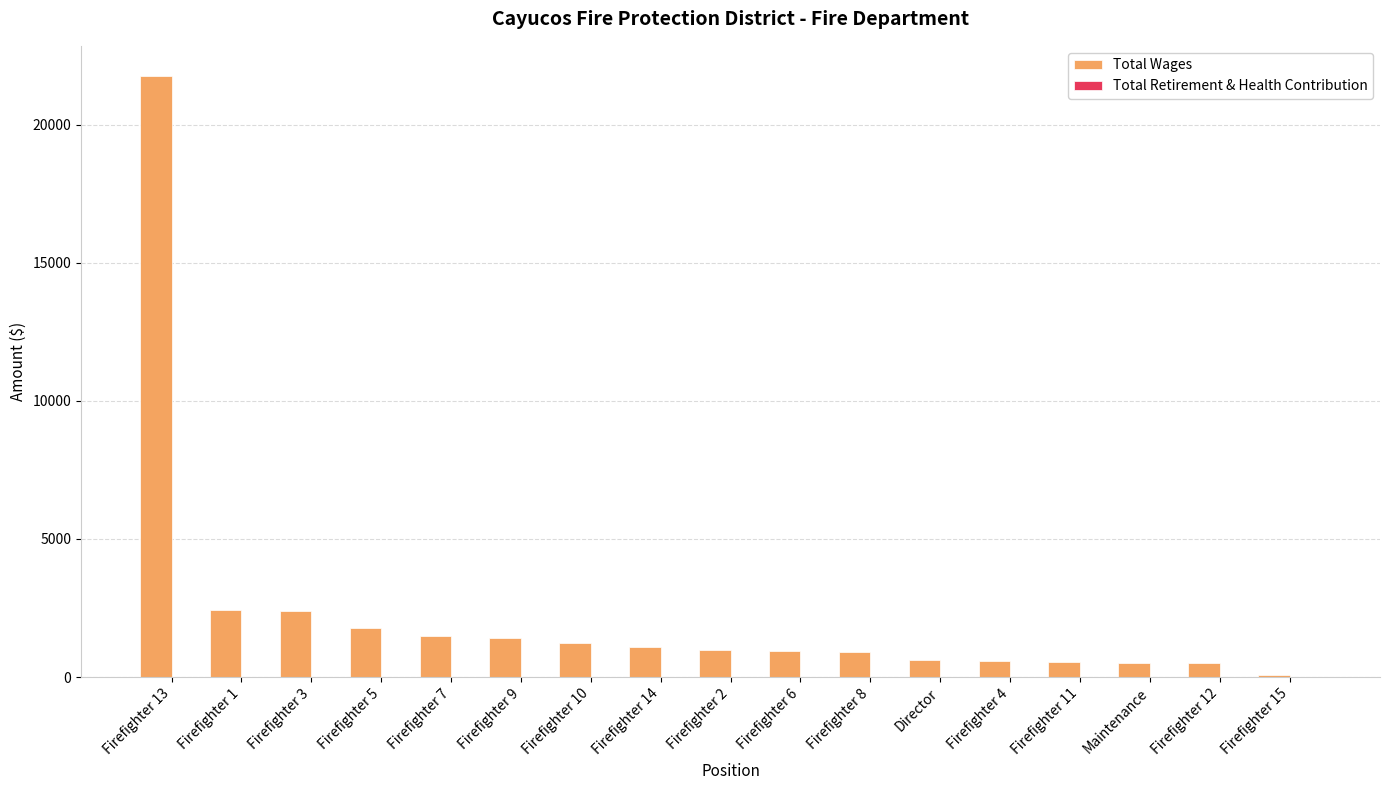

What is the greatest value displayed?

21767